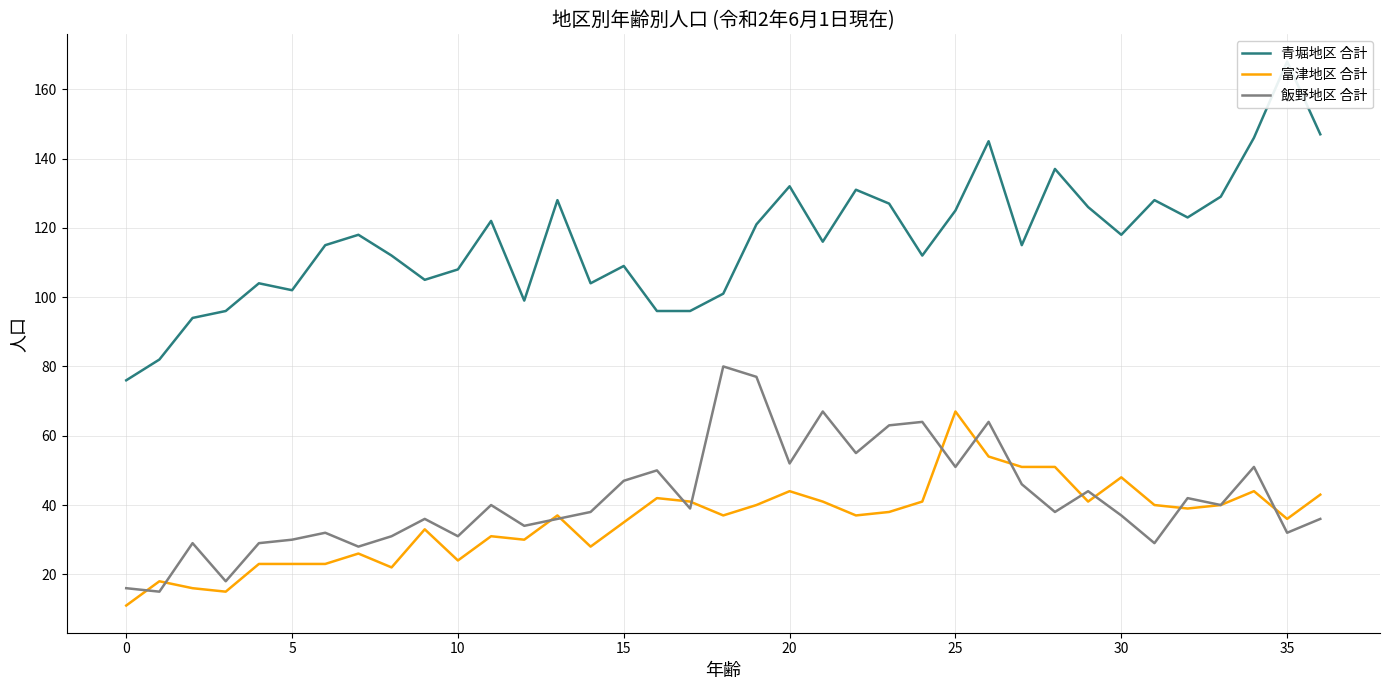

At which category is the sum across all series the highest?

26